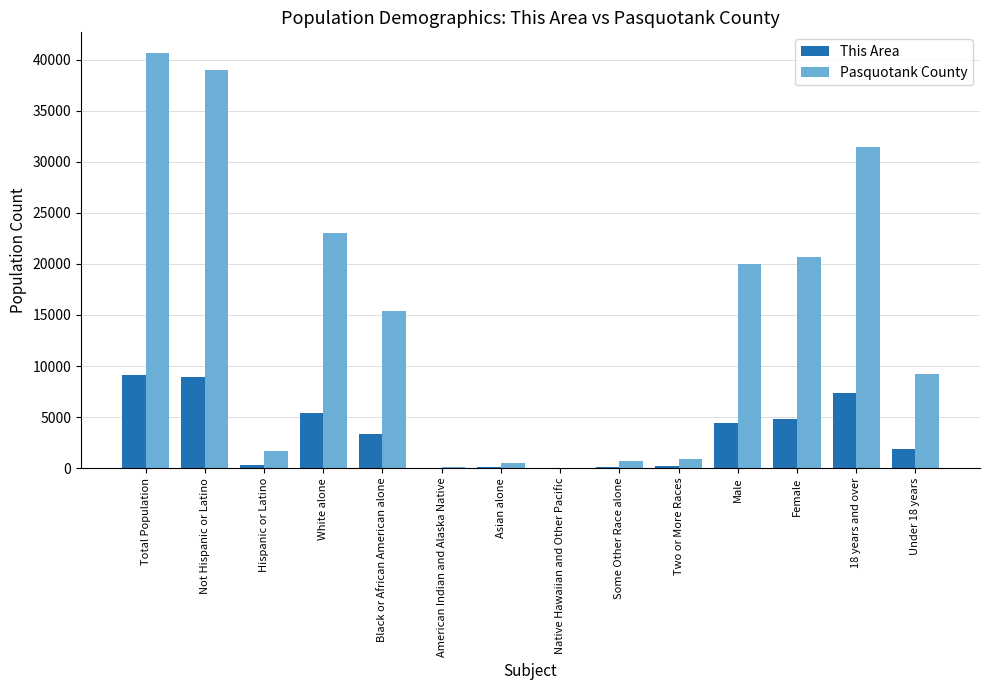

Read the This Area value at Not Hispanic or Latino, to the nearest 100.

8900